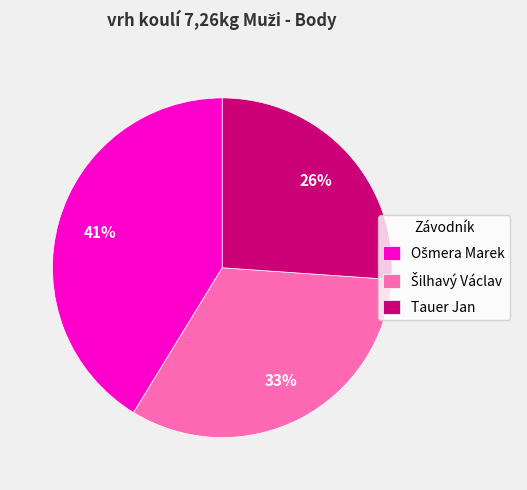

To the nearest percent, what percentage of the pie is Tauer Jan?

26%